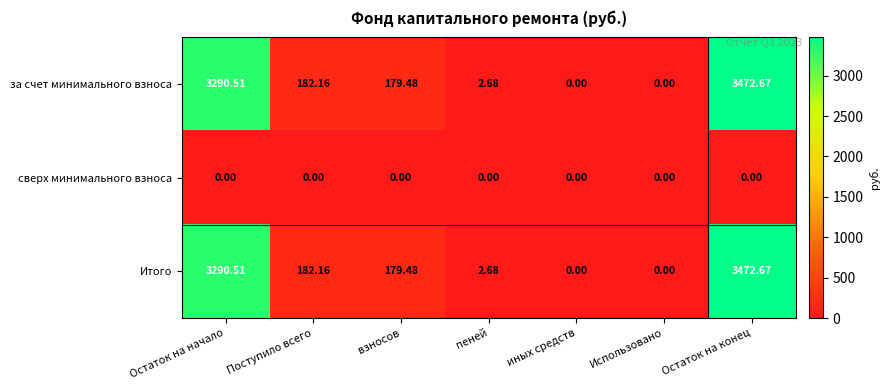

At which category is the sum across all series the highest?

Остаток на конец